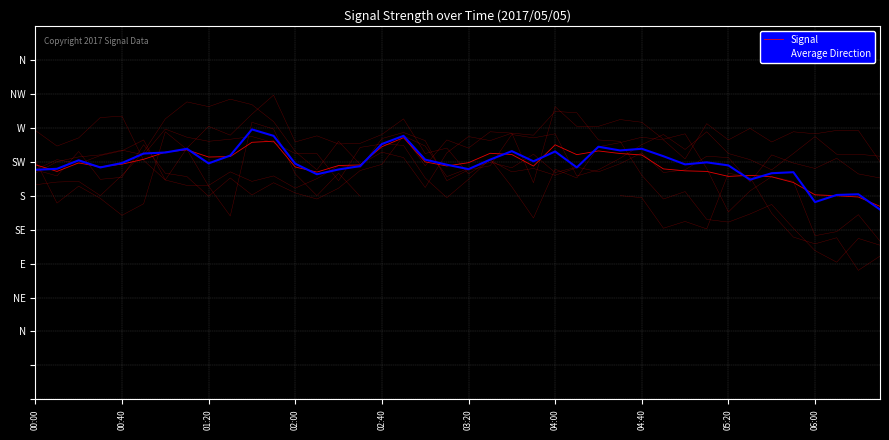

Is it true that Signal equals -158.8 at 04:40?

False